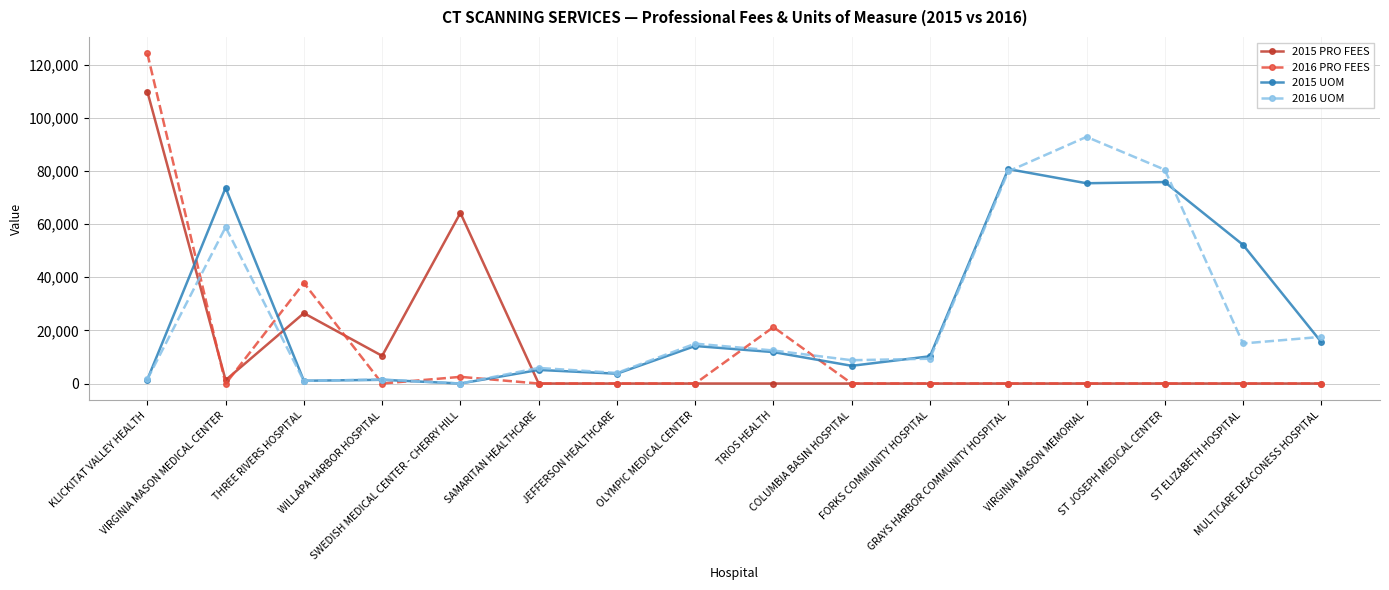

What are all the series names shown in the legend?

2015 PRO FEES, 2016 PRO FEES, 2015 UOM, 2016 UOM